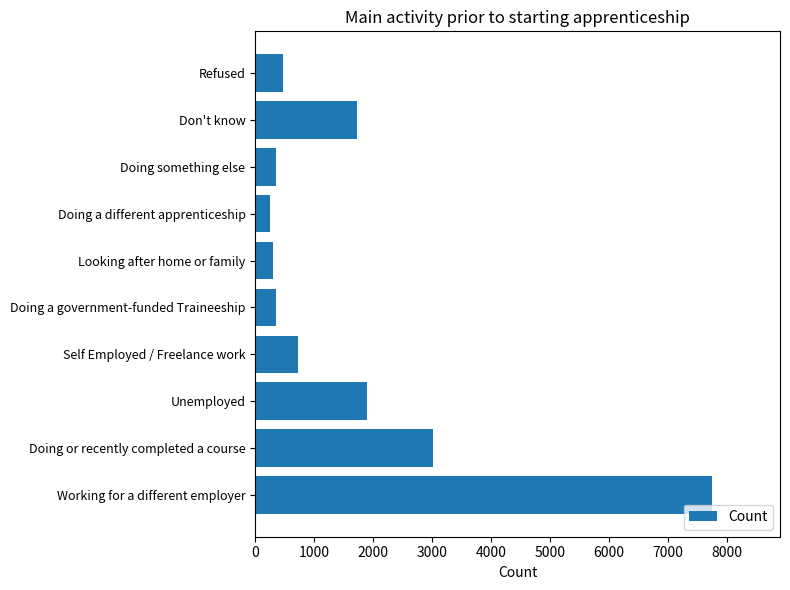

Which category has the highest value across all series?

Working for a different employer